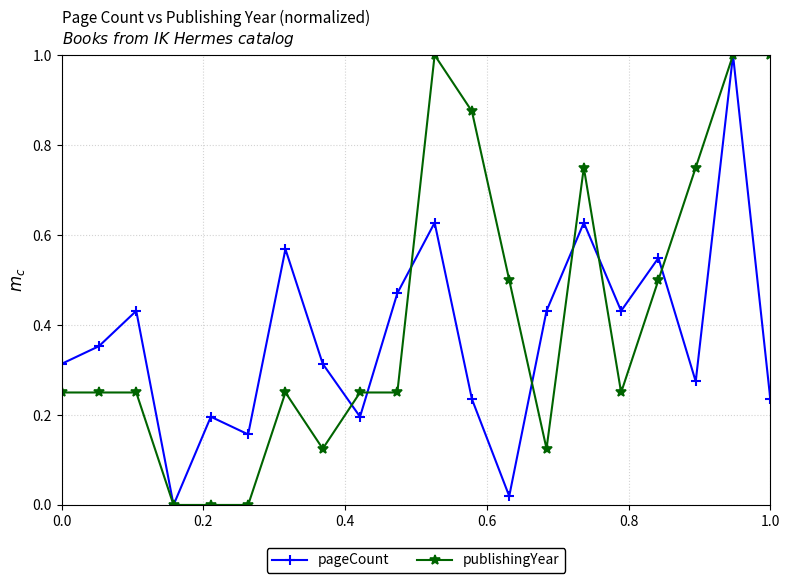

In pageCount, how many points are lower than both neighbors (excluding endpoints)?

6